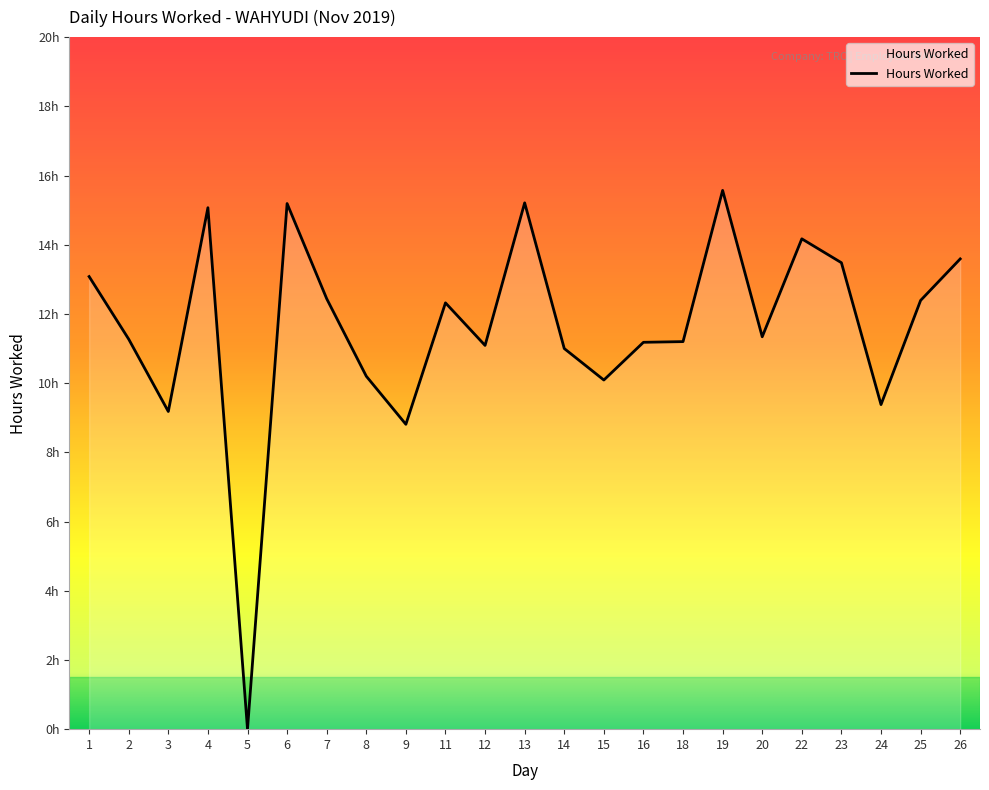

What is the change in value from 12 to 25?

+1.3